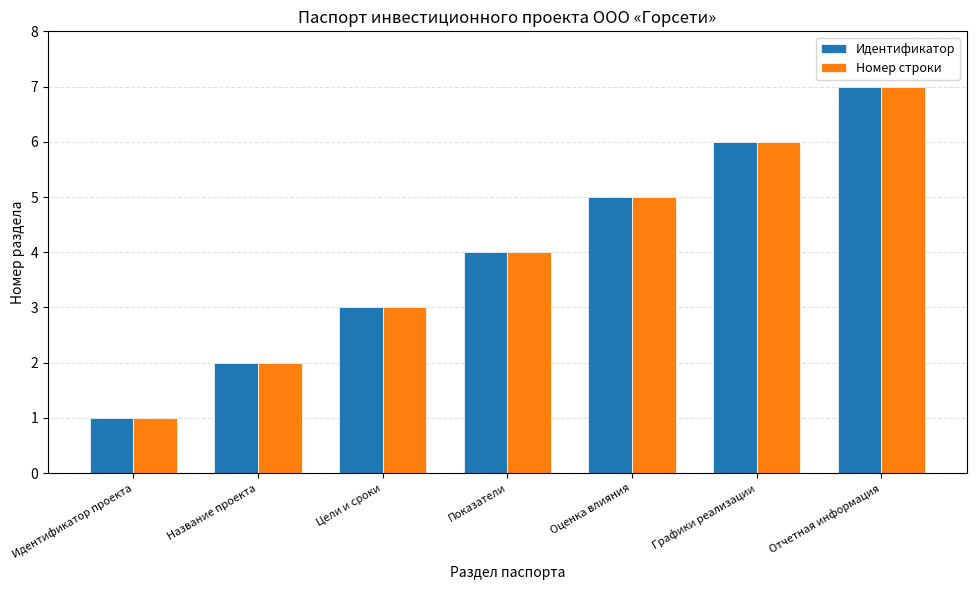

What is the label of the 5th bar from the left?

Оценка влияния